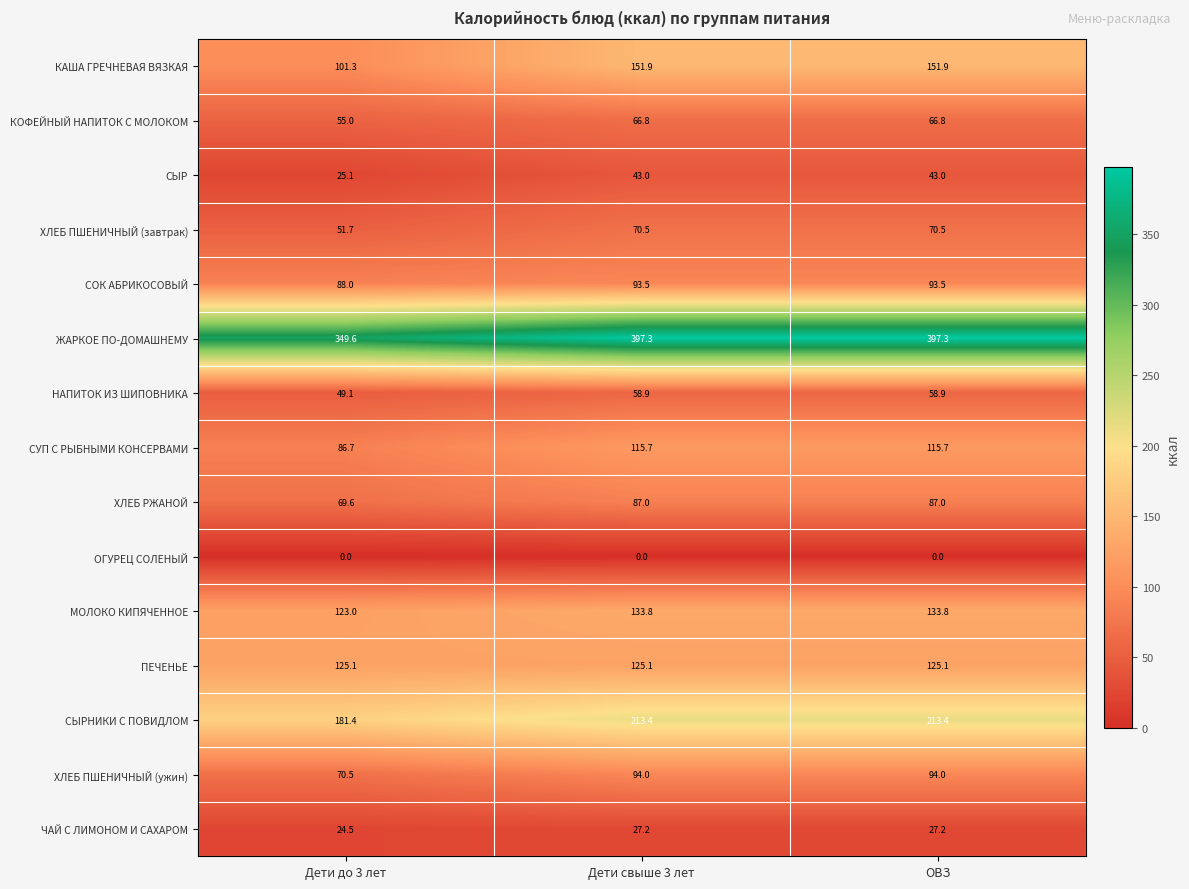

What is the sum of the НАПИТОК ИЗ ШИПОВНИКА values at Дети до 3 лет and ОВЗ?

108.0